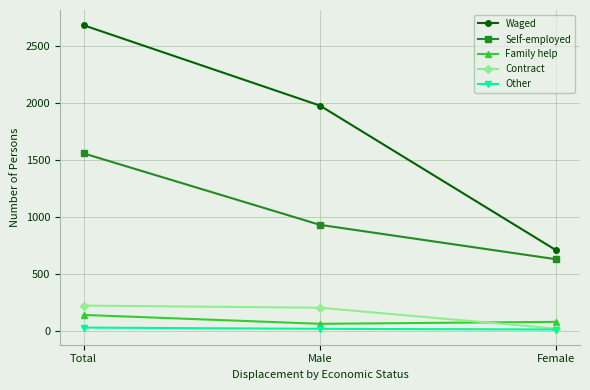

What is the total value across all series at Male?

3184